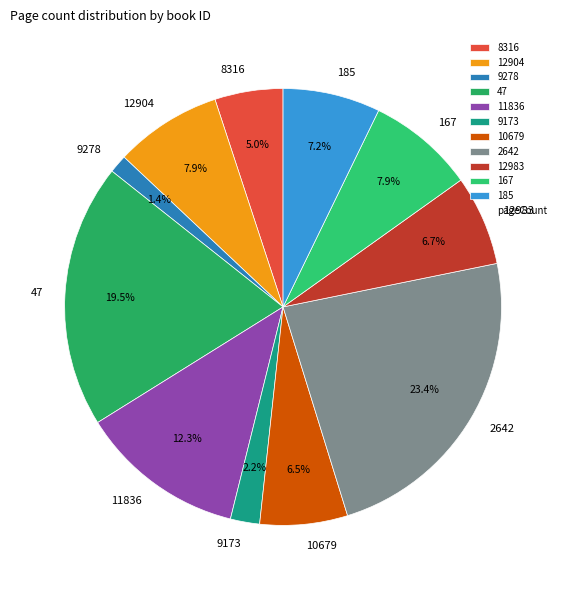

Which slice is the smallest?

9278